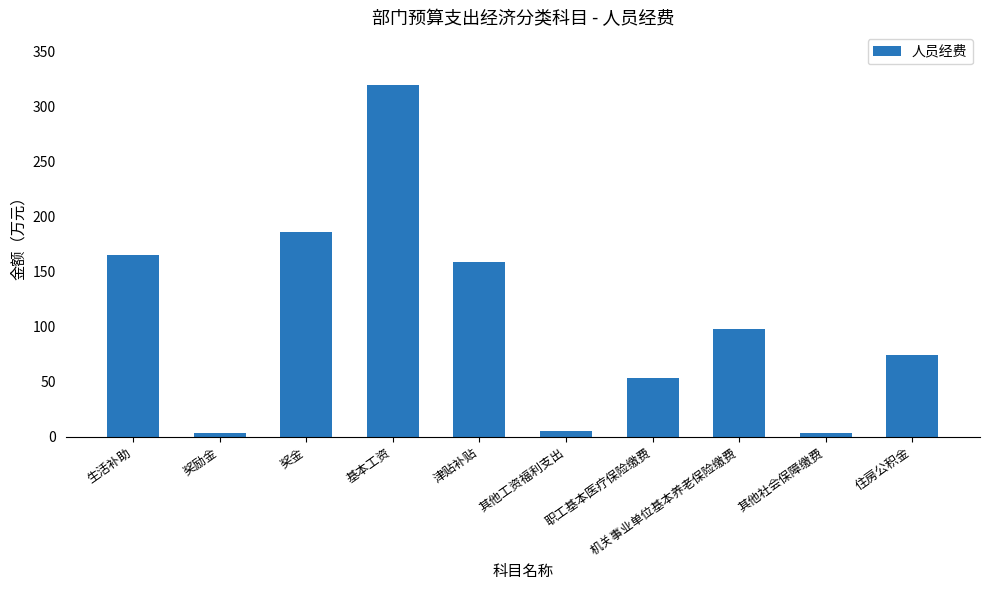

At which category does the chart reach its peak across all series?

基本工资